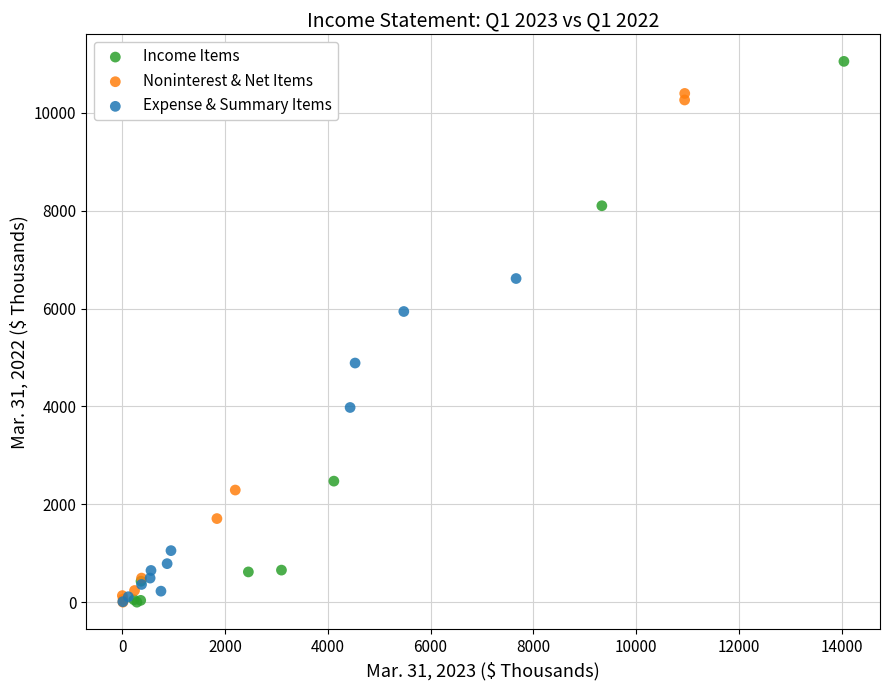

Which series reaches the maximum Y coordinate?

Income Items